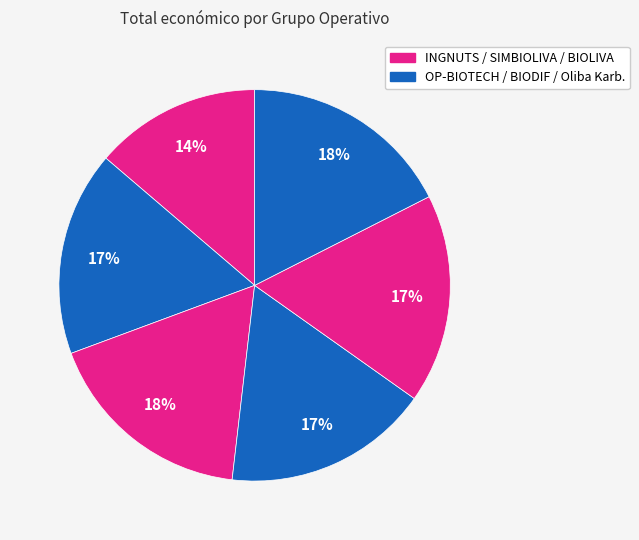

How many segments does this pie chart have?

6